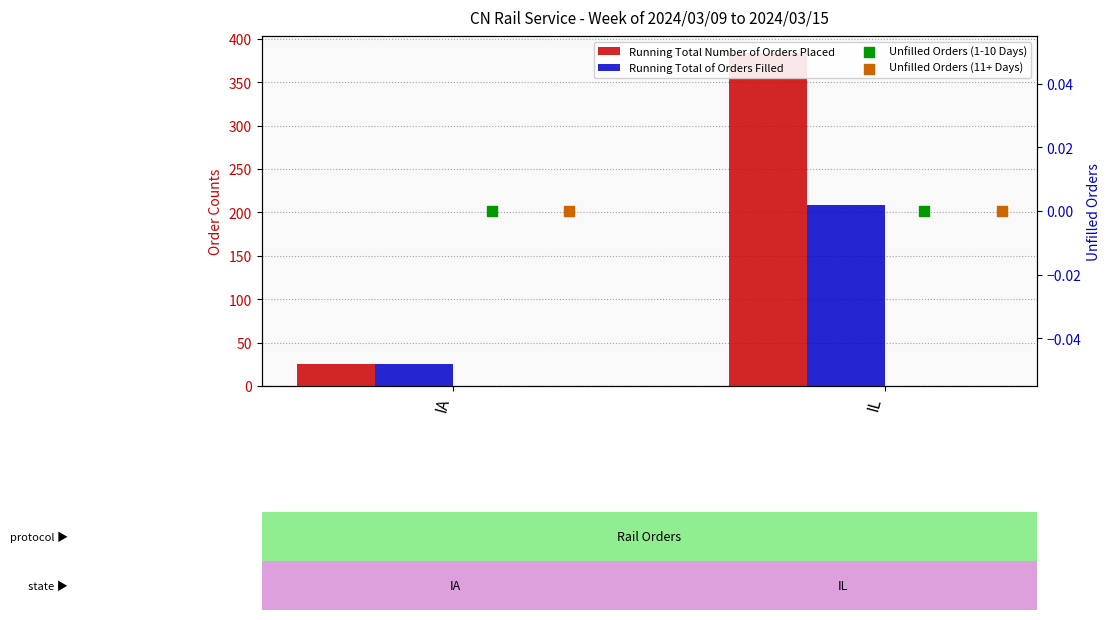

At which category is the sum across all series the highest?

IL